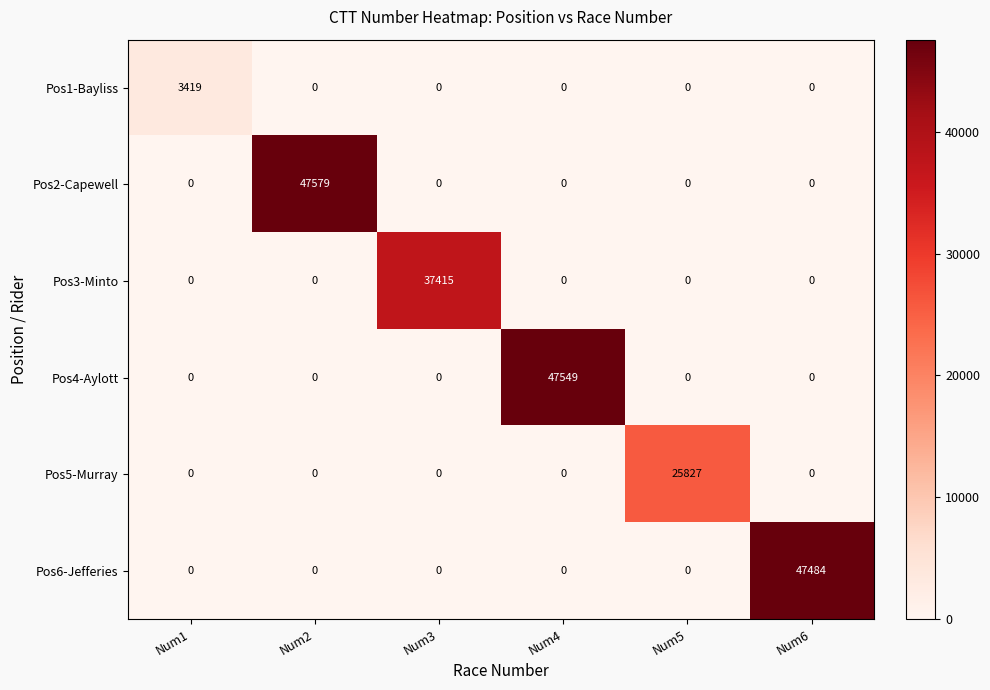

Which series has the largest total across all categories?

Pos2-Capewell